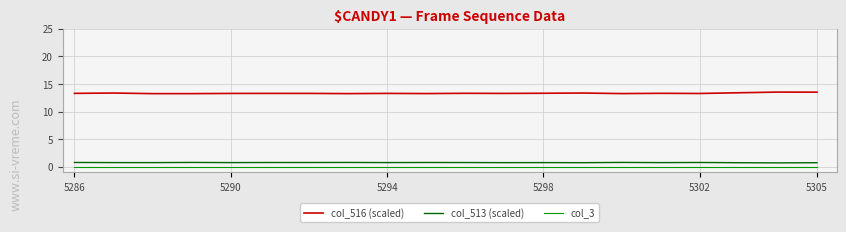

What is the maximum value shown in the chart?

13.5